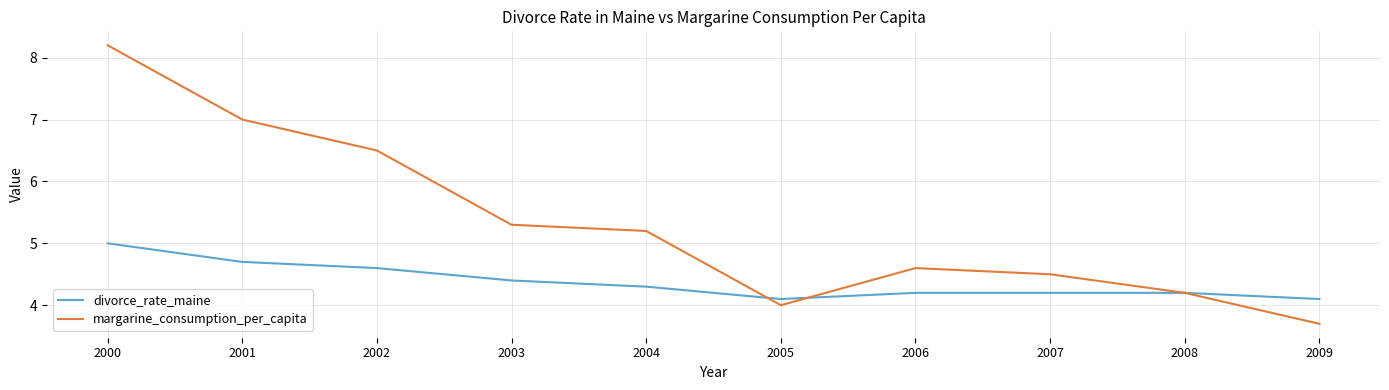

Reading left to right, extract all data points from this chart.

divorce_rate_maine: 2000=5.0	2001=4.7	2002=4.6	2003=4.4	2004=4.3	2005=4.1	2006=4.2	2007=4.2	2008=4.2	2009=4.1
margarine_consumption_per_capita: 2000=8.2	2001=7.0	2002=6.5	2003=5.3	2004=5.2	2005=4.0	2006=4.6	2007=4.5	2008=4.2	2009=3.7